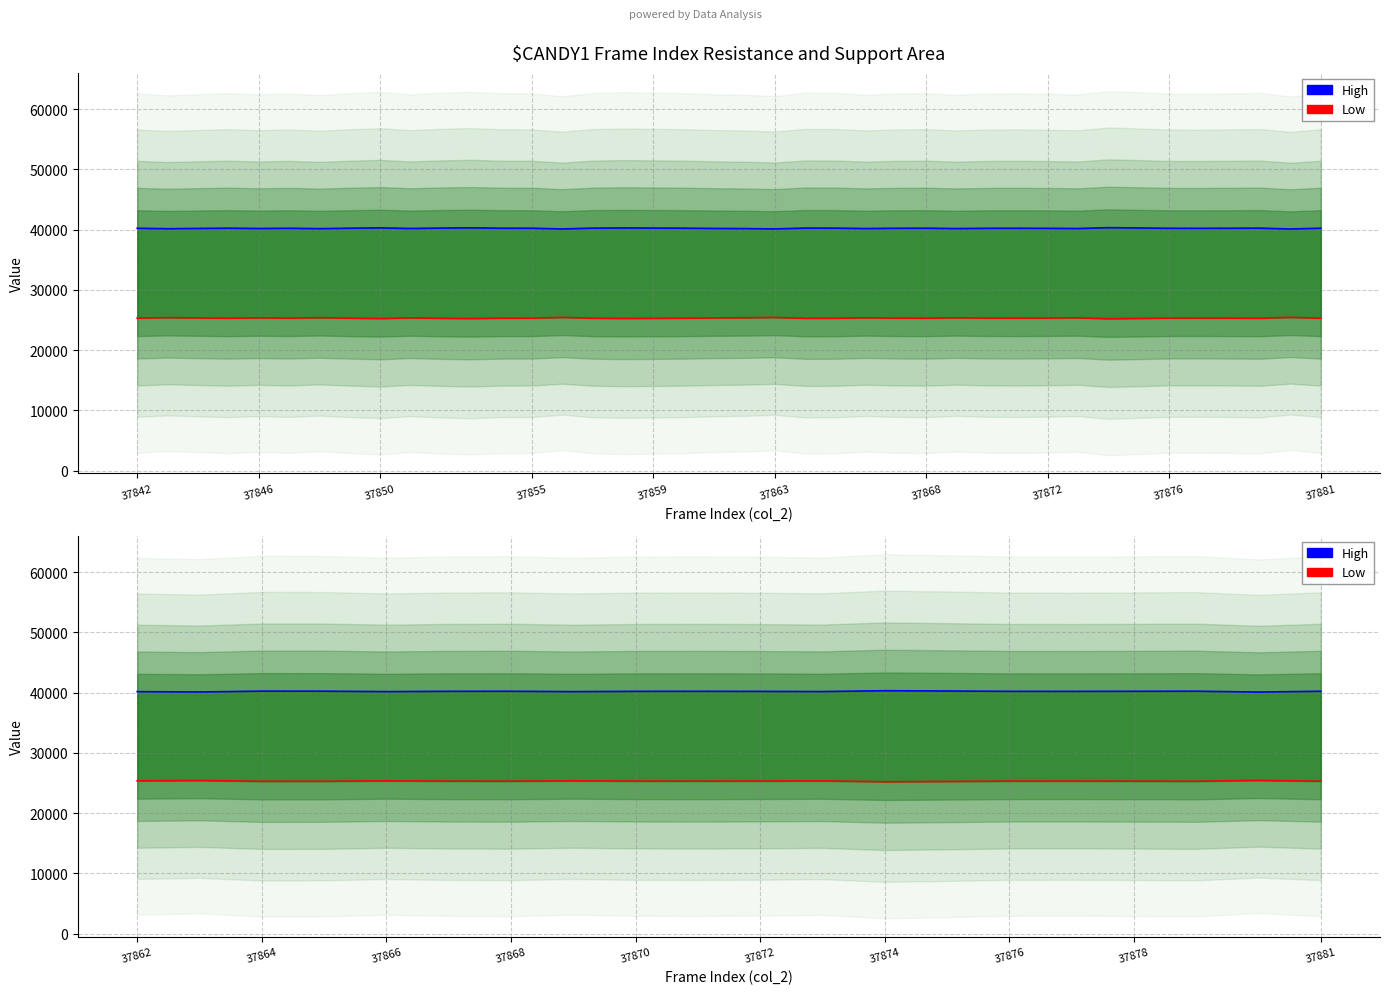

At which category does Low reach its first local peak?

37846